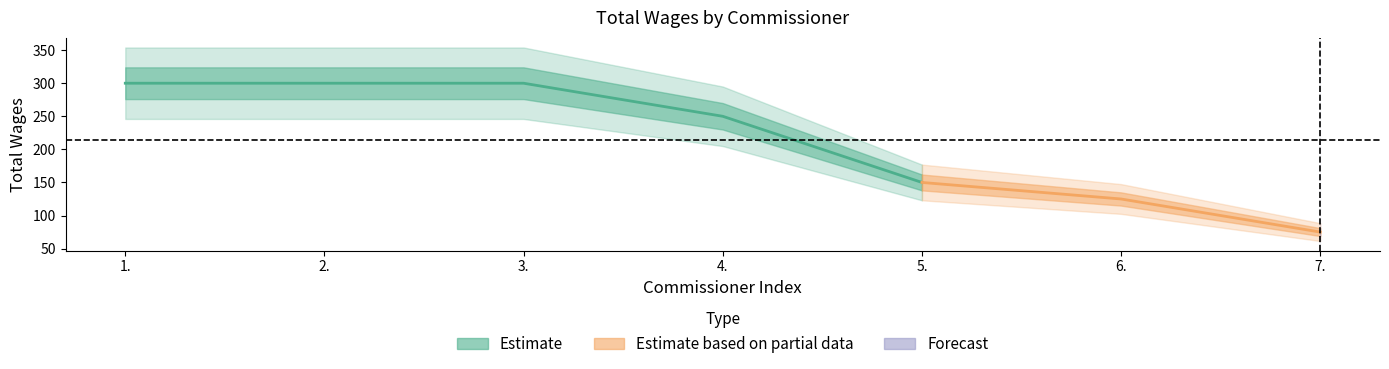

What is the average value?

214